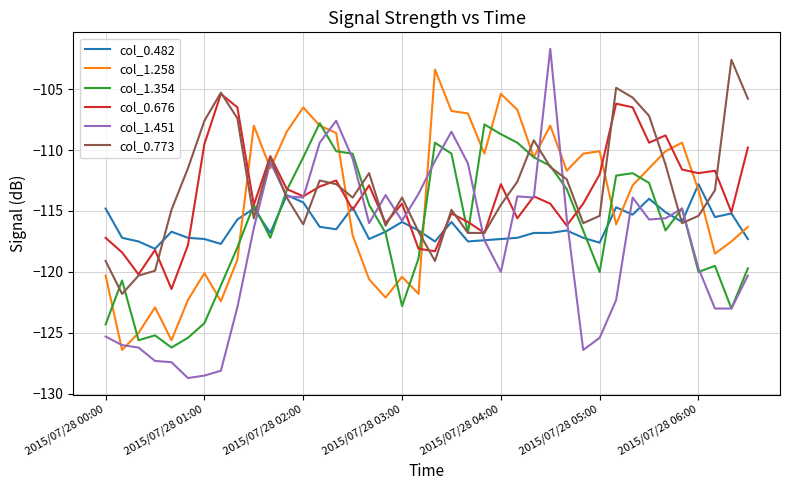

Which series has the widest spread of values?

col_1.451